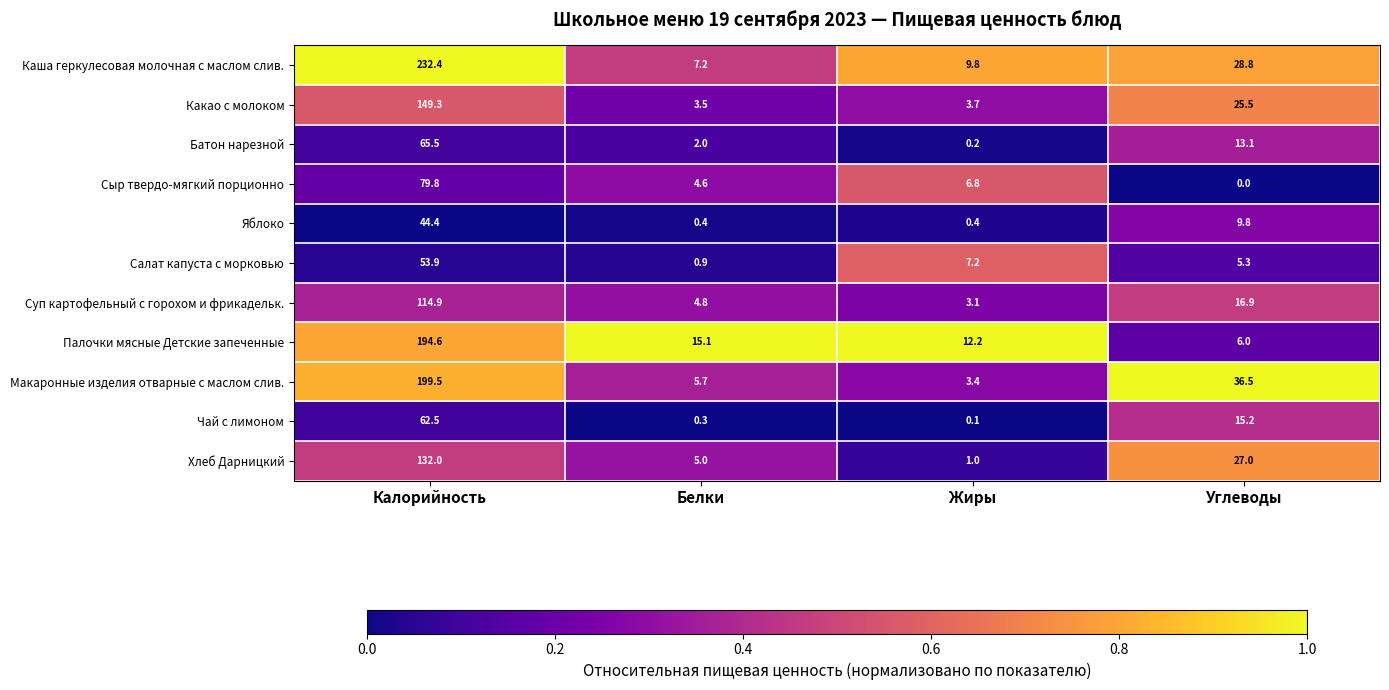

The Палочки мясные Детские запеченные series shows 15.1 at Белки. True or false?

True